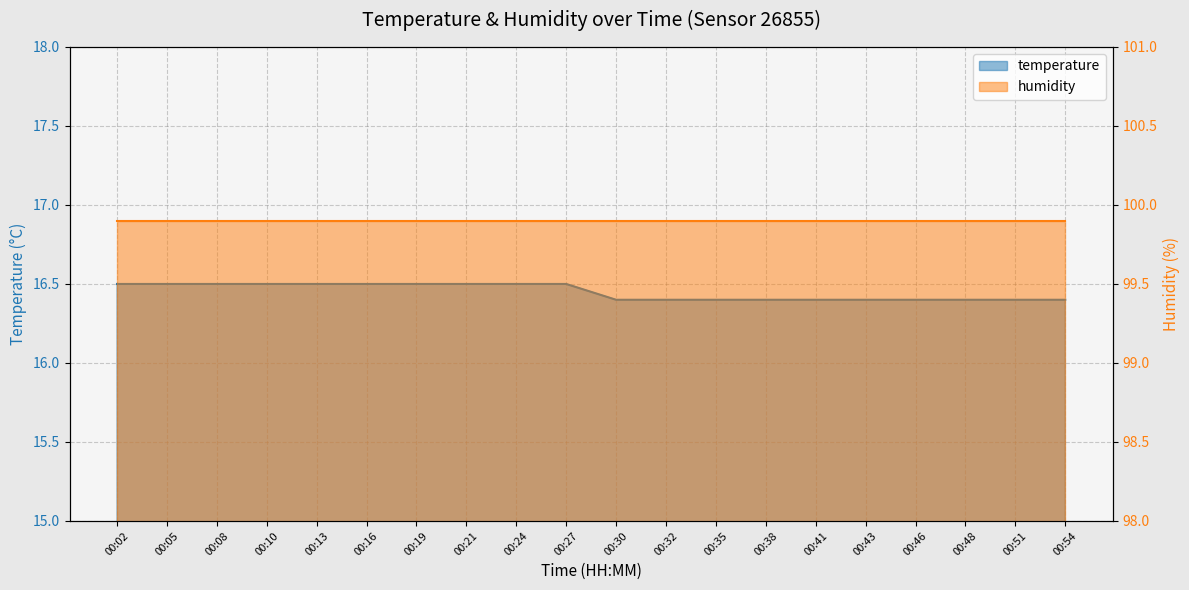

True or false: the data has more than 2 interior local peaks.

False